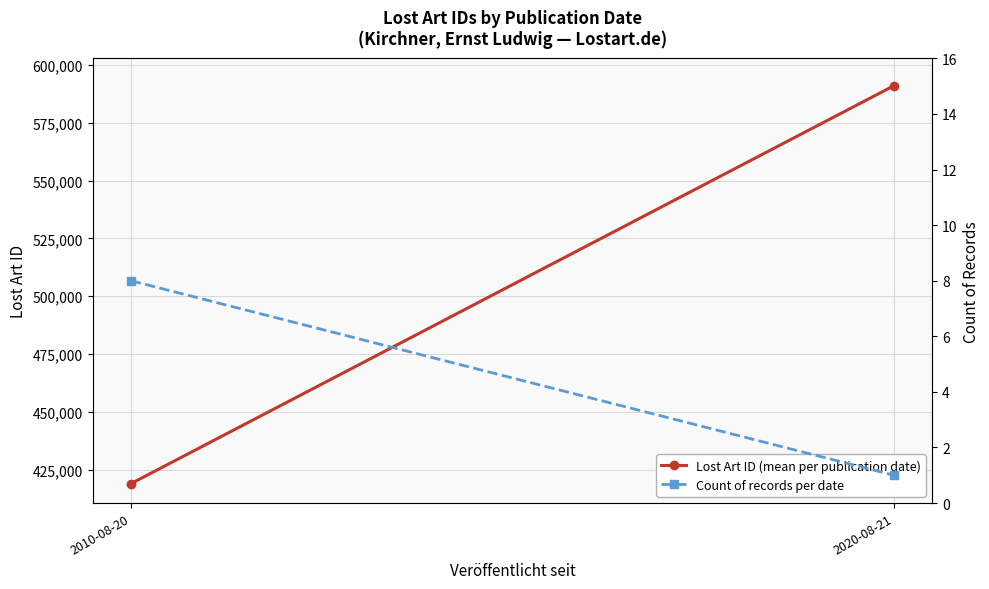

Rank the categories by Lost Art ID (mean per publication date) value from highest to lowest.

2020-08-21, 2010-08-20